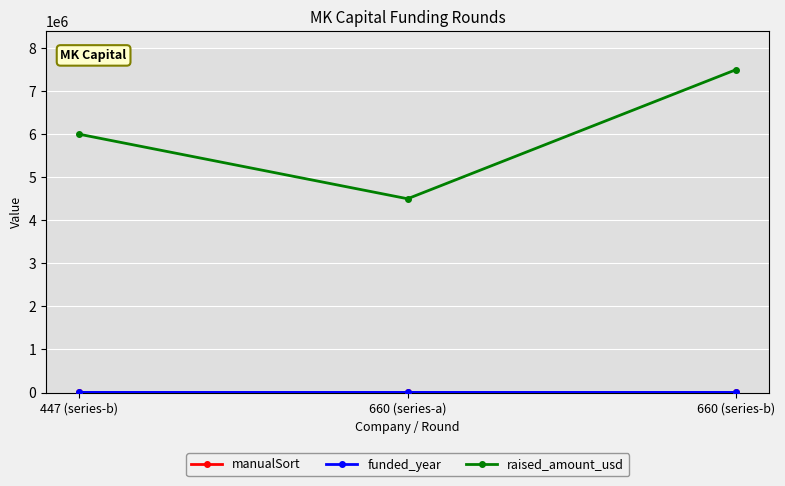

At which category is the sum across all series the highest?

660 (series-b)